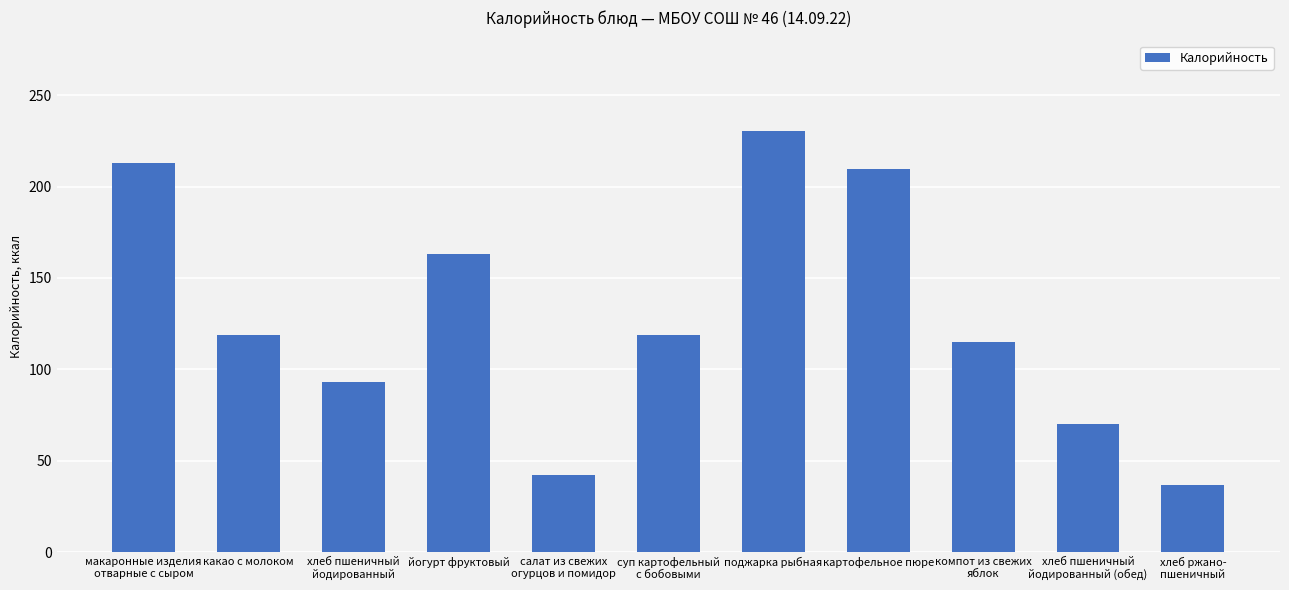

What position from the right is поджарка рыбная?

5